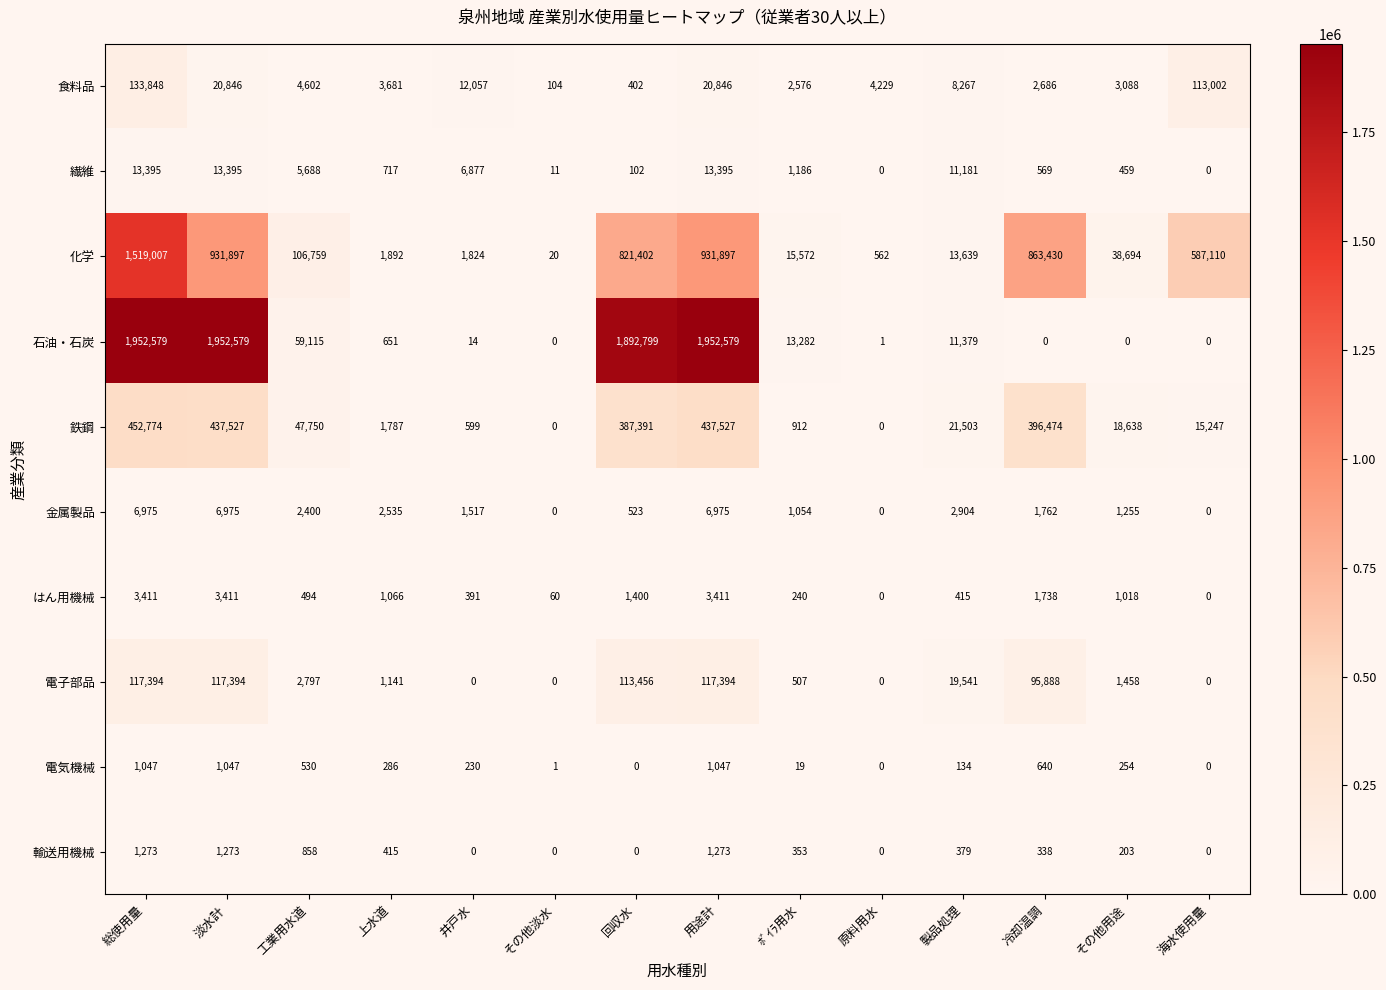

At which label does 化学 first exceed 106759?

総使用量